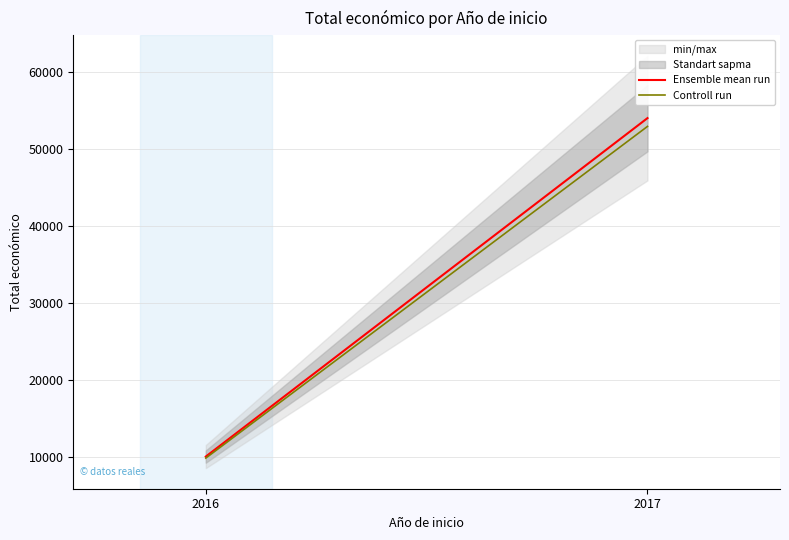

True or false: Controll run has a value of 13297.9 at 2016.

False